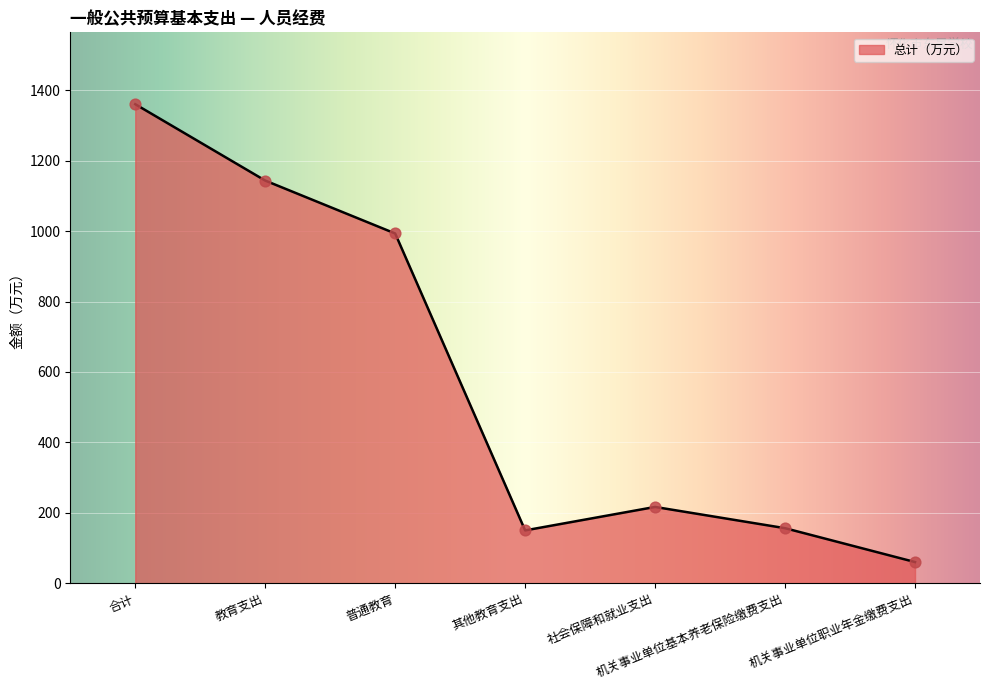

Which has a higher value, 社会保障和就业支出 or 教育支出?

教育支出